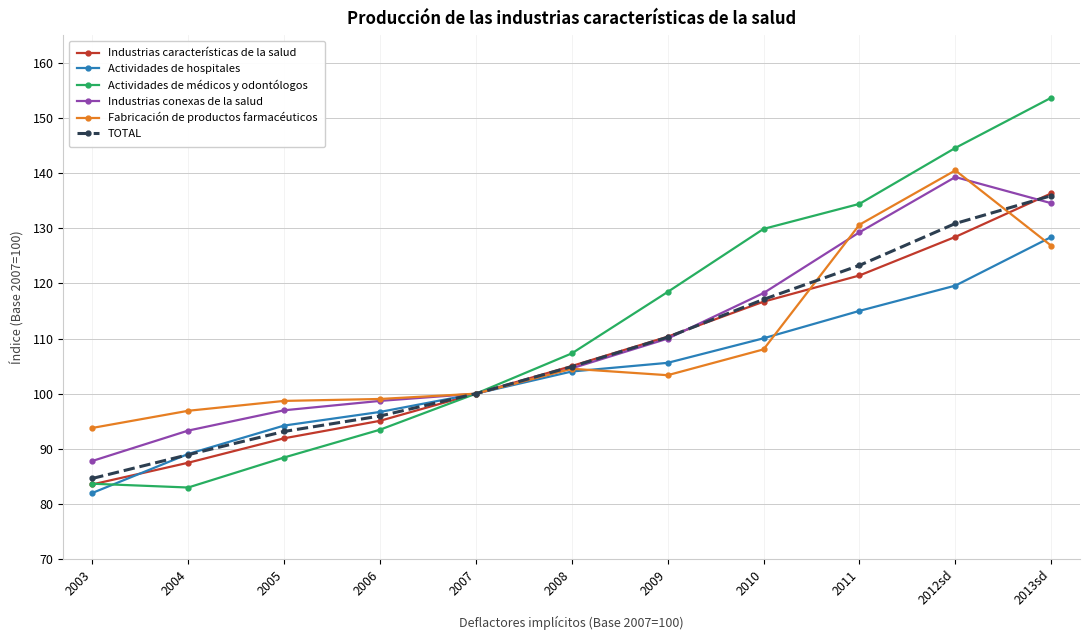

What is the sum of the Actividades de hospitales values at 2010 and 2006?

206.7